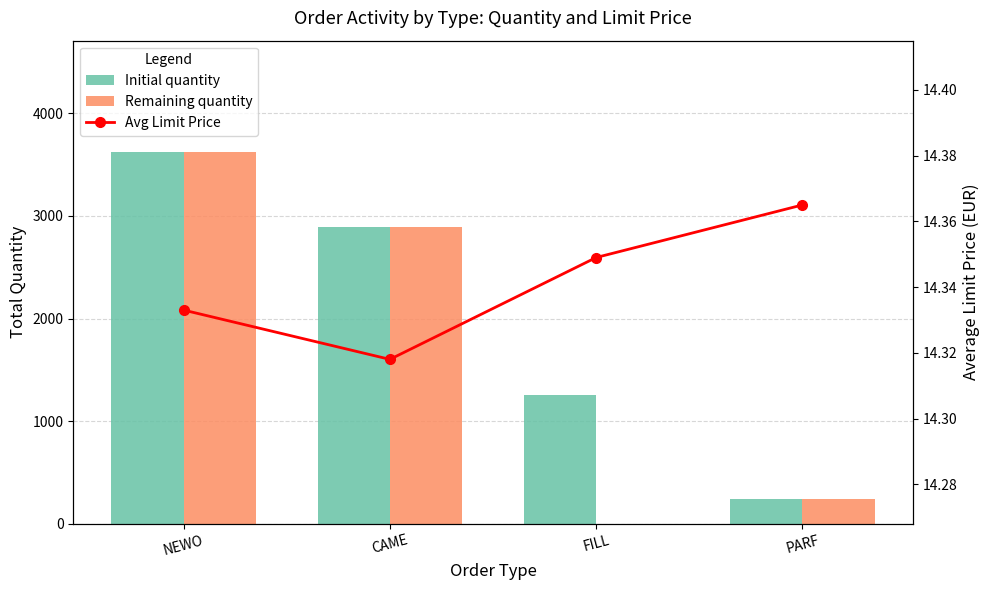

Between FILL and PARF, which series saw the biggest shift?

Initial quantity